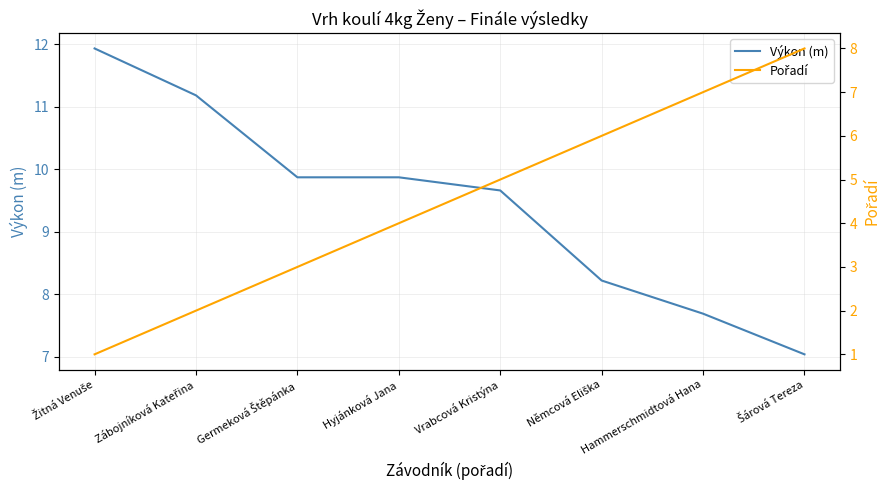

At which label is Pořadí closest to 4?

Hyjánková Jana